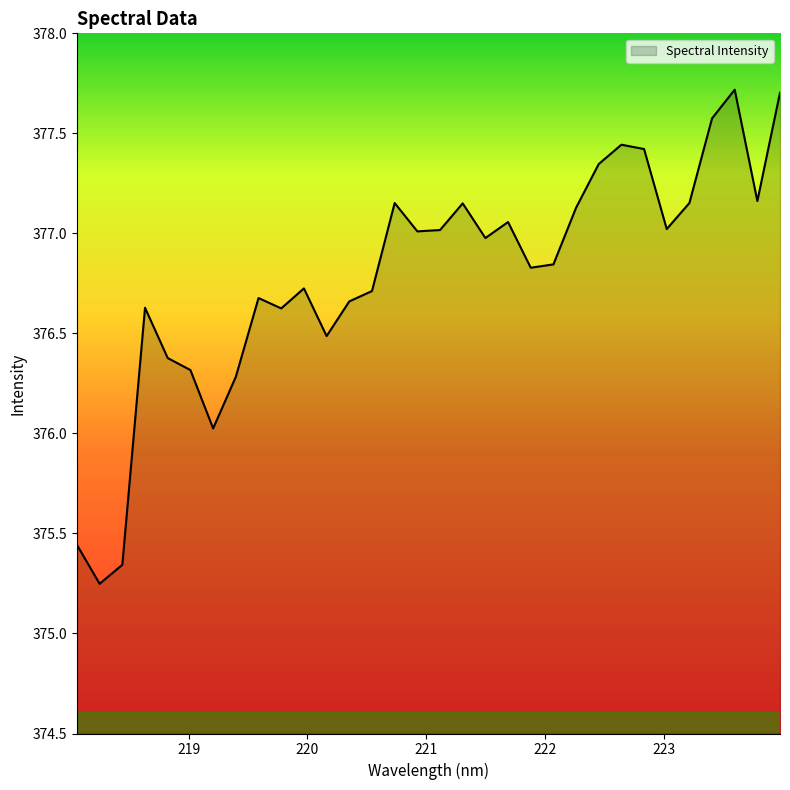

What is the maximum value shown in the chart?

377.7